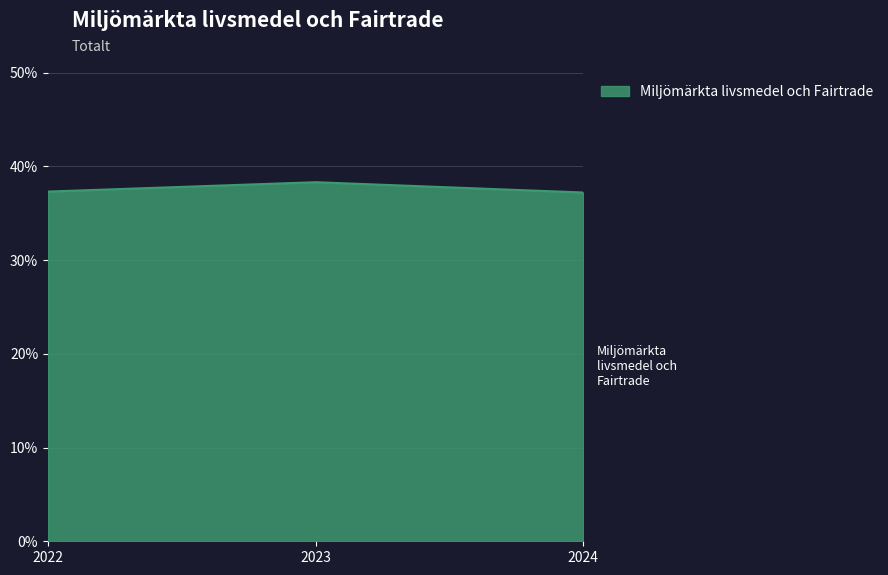

How many values are between 37 and 38?

2